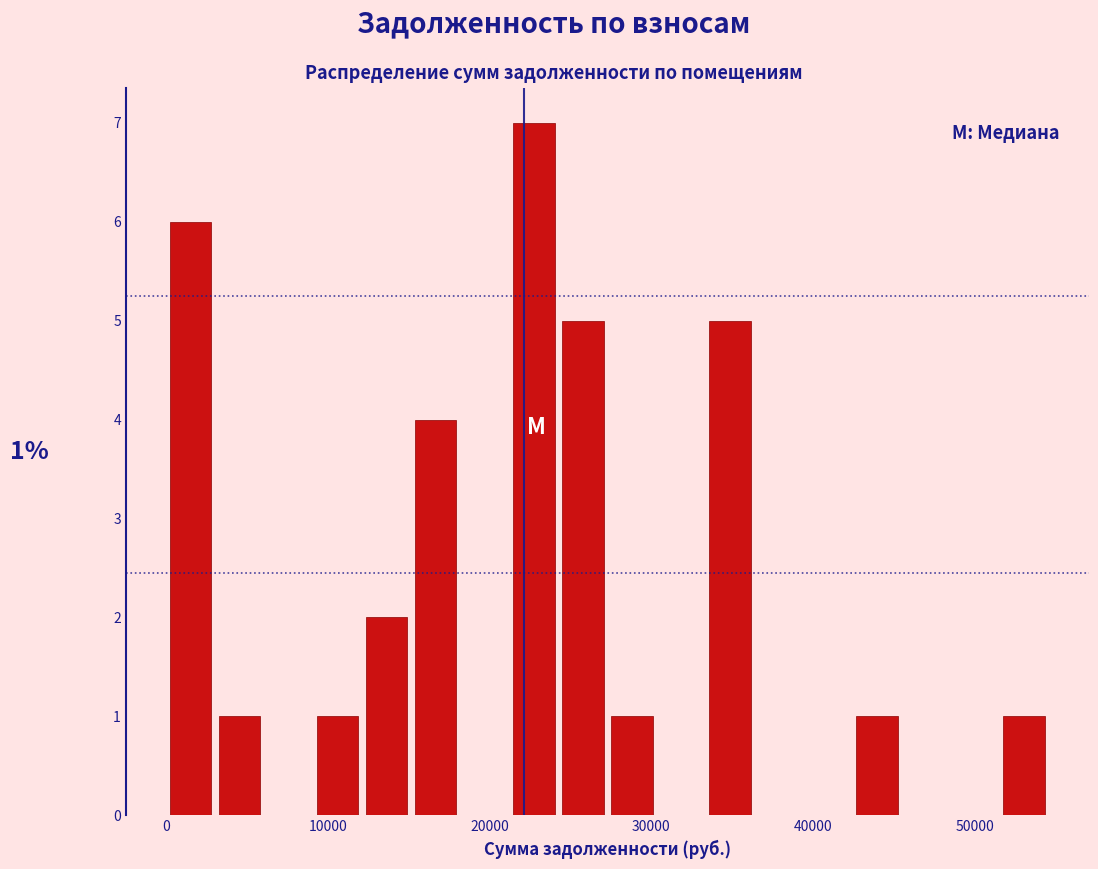

Read against the x-axis, roughly where is the centre of the tallest bar?

23000